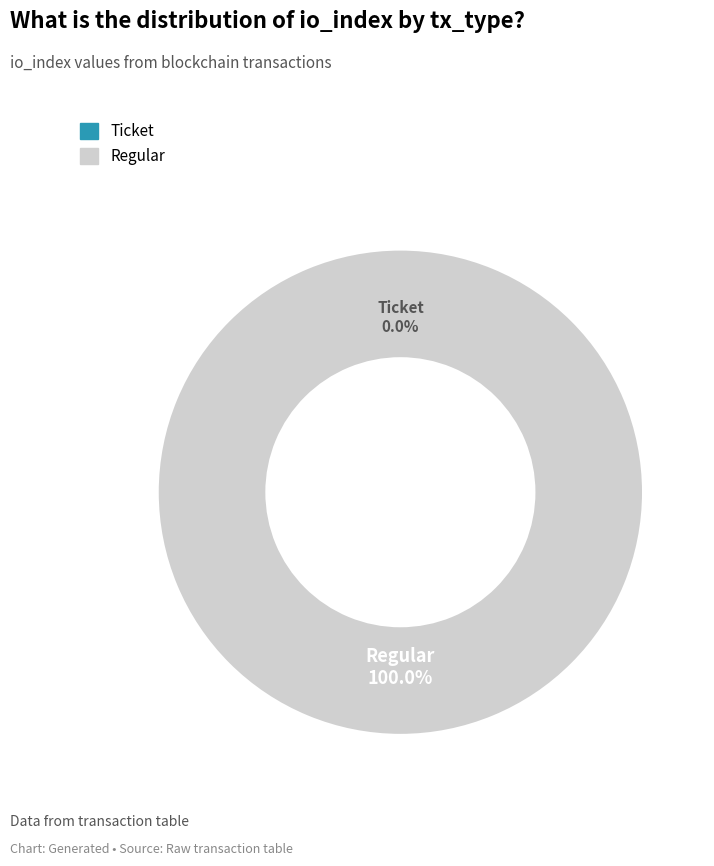

To the nearest percent, what percentage of the pie is Regular (io_index=18)?

100%